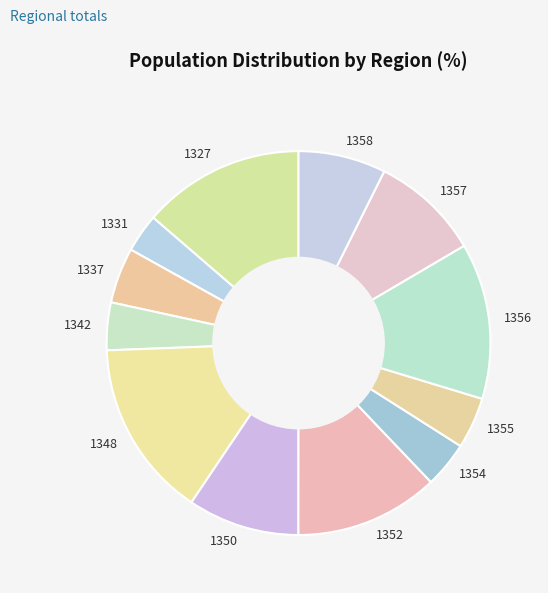

Which category has the biggest portion of the pie?

1348